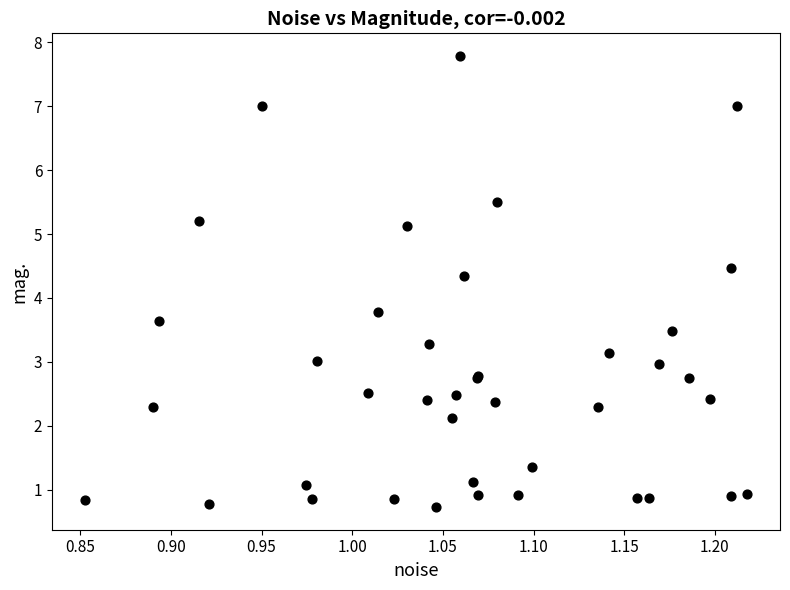

What Y value in the scatter plot is closest to 4?

3.8